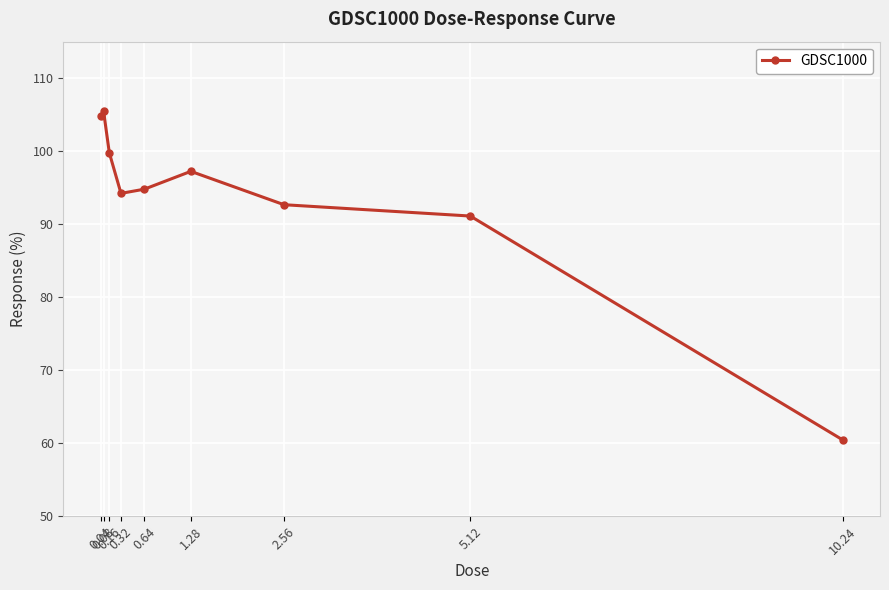

What is the label of the 3rd point from the left?

0.16